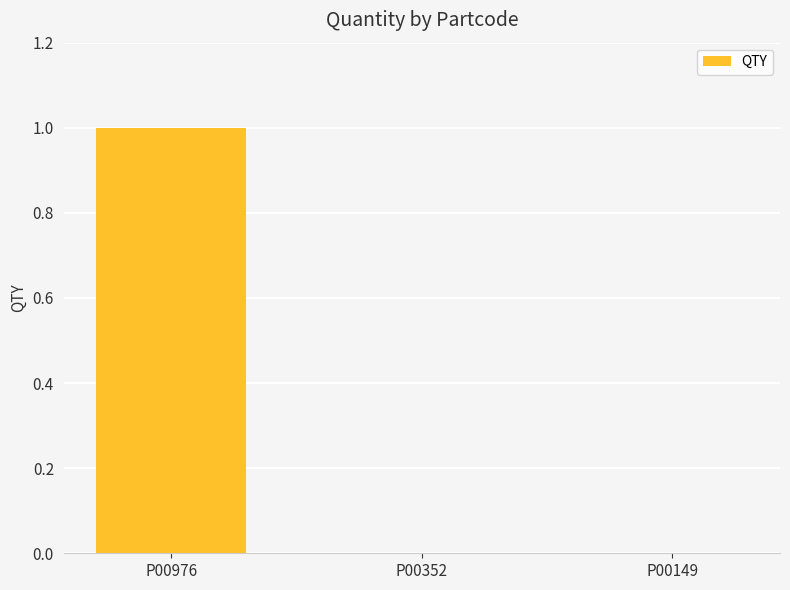

The value at P00976 is 2. True or false?

False